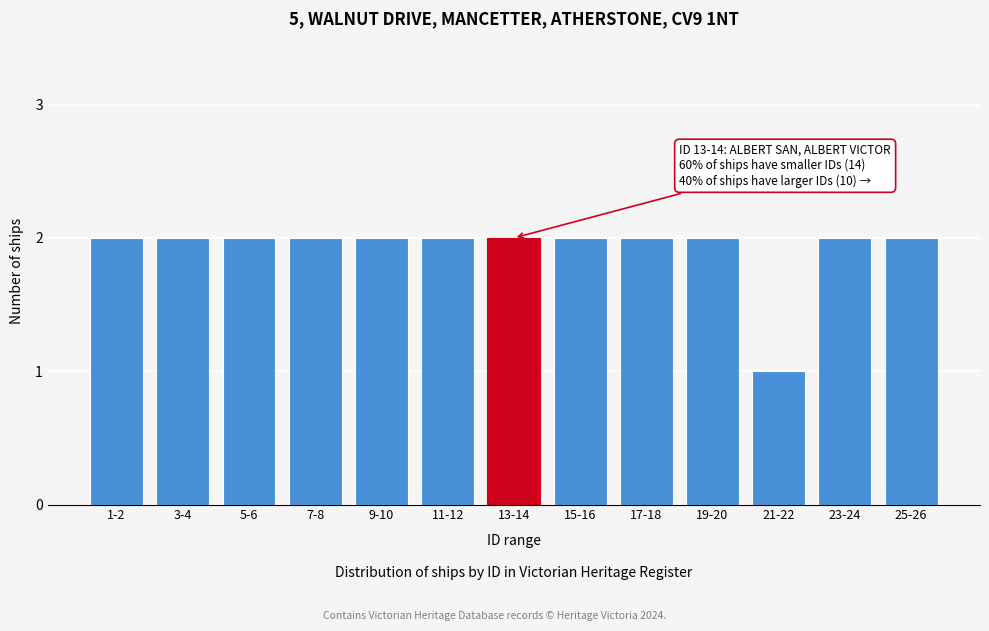

Reading right to left, extract all data points from this chart.

2	2	1	2	2	2	2	2	2	2	2	2	2